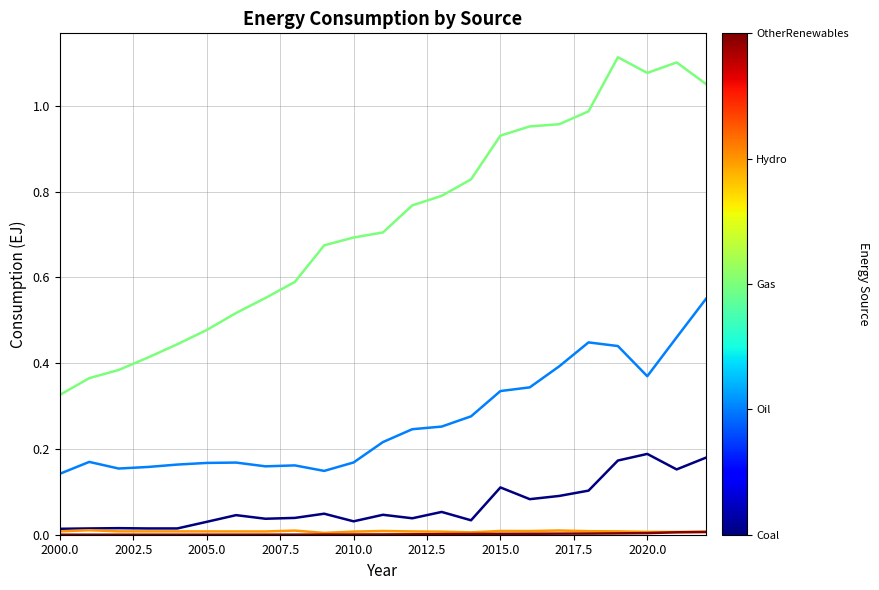

Does the chart display data point markers on the line(s)?

No